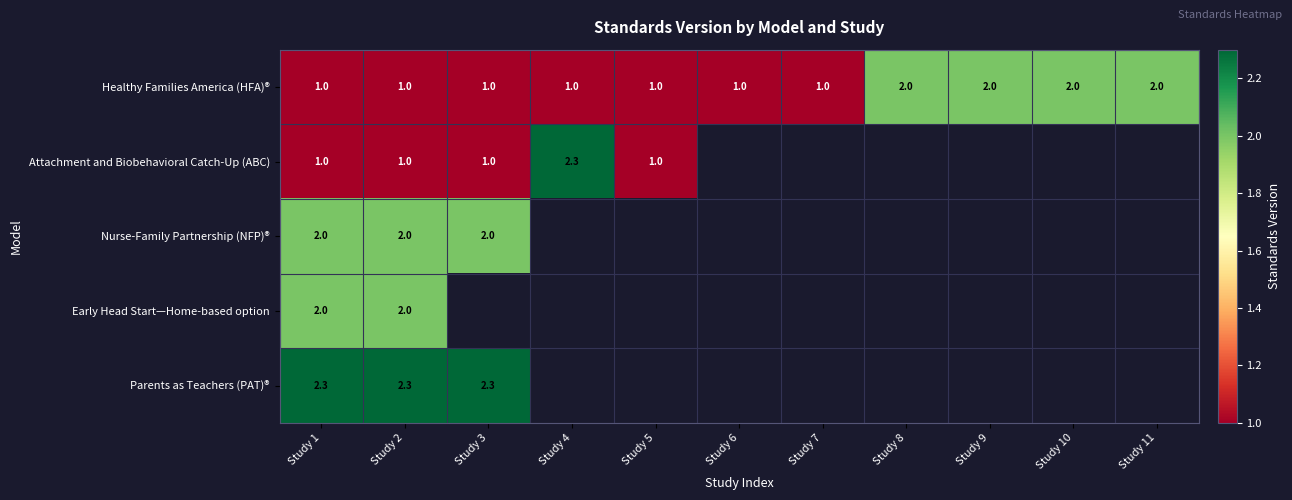

The value of Early Head Start—Home-based option at Study 1 is 3.3. True or false?

False